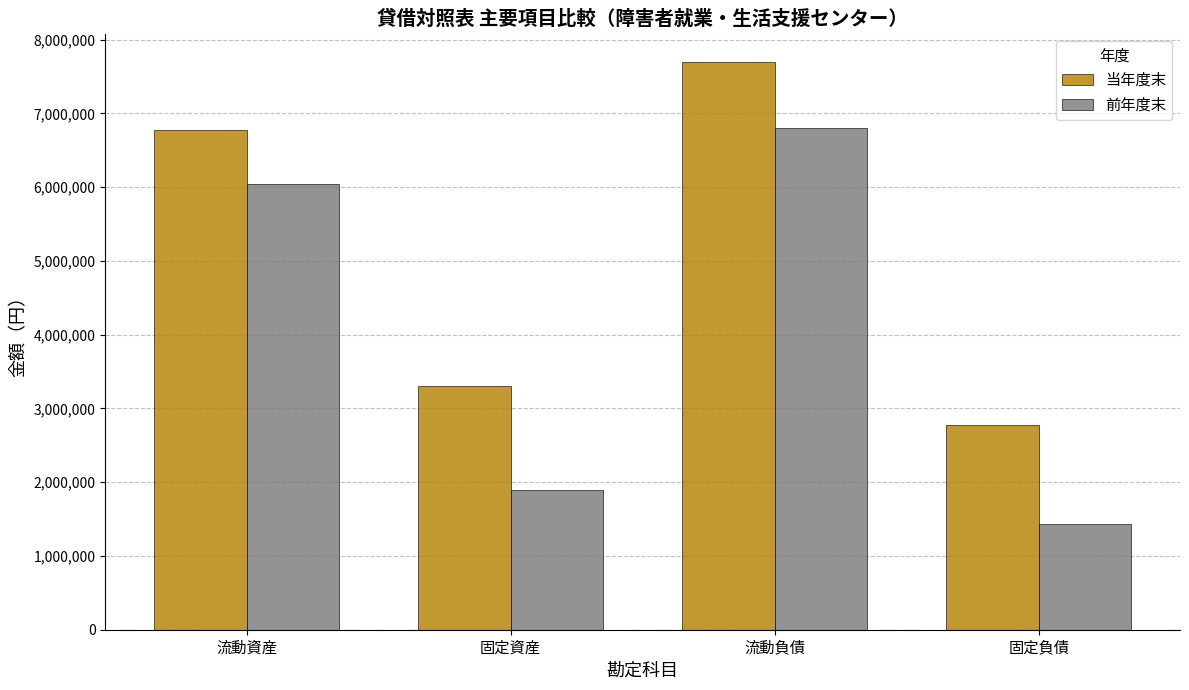

What is the highest value of the 当年度末 series?

7696496